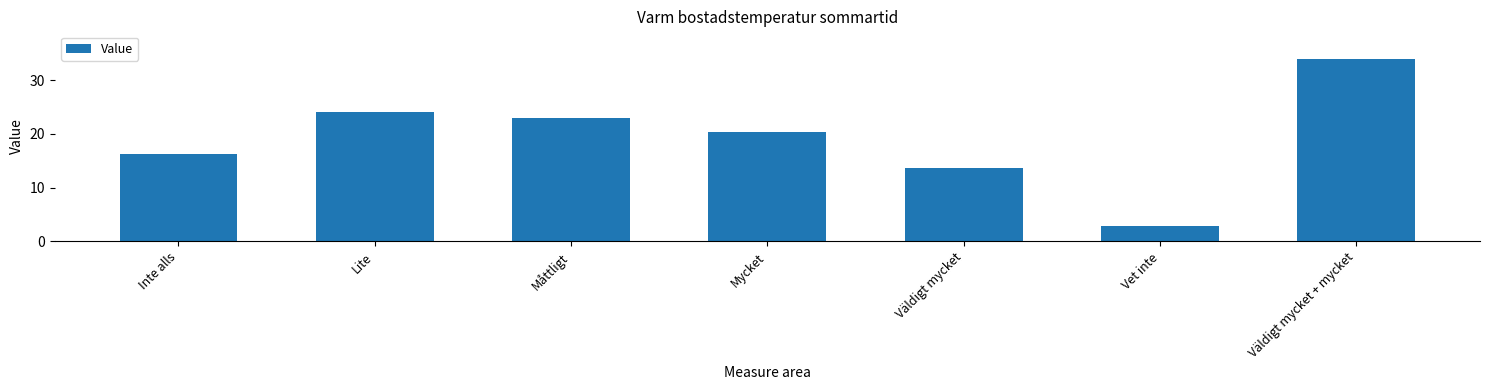

What is the value of the 5th bar from the left?

13.6